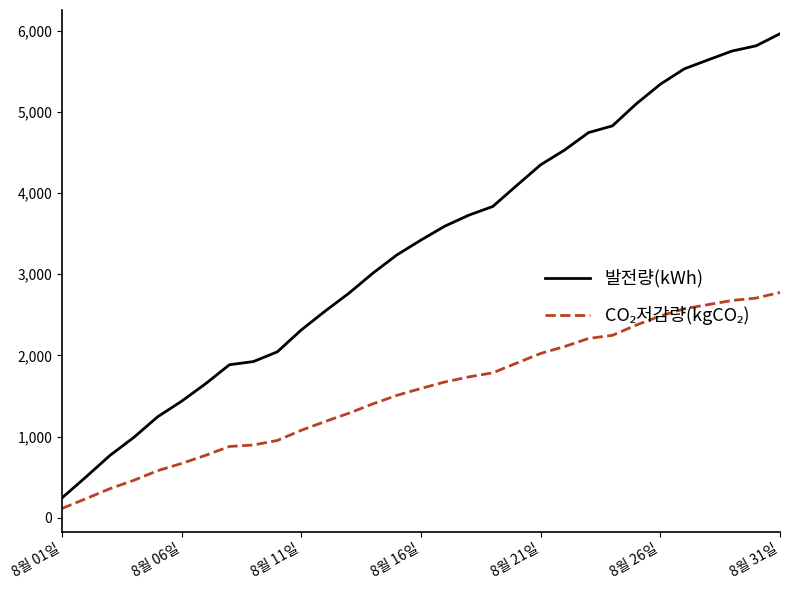

What is the minimum value shown in the chart?

112.6